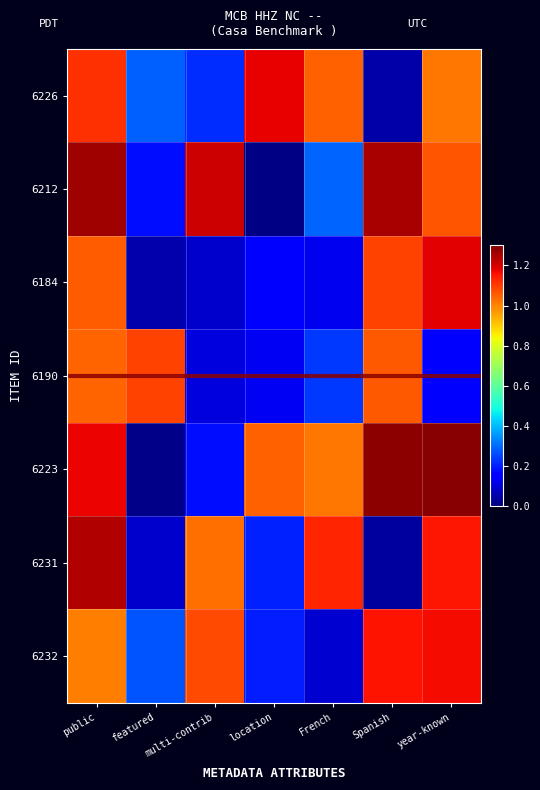

List the series in order of their peak value, highest first.

6223, 6212, 6231, 6184, 6226, 6232, 6190